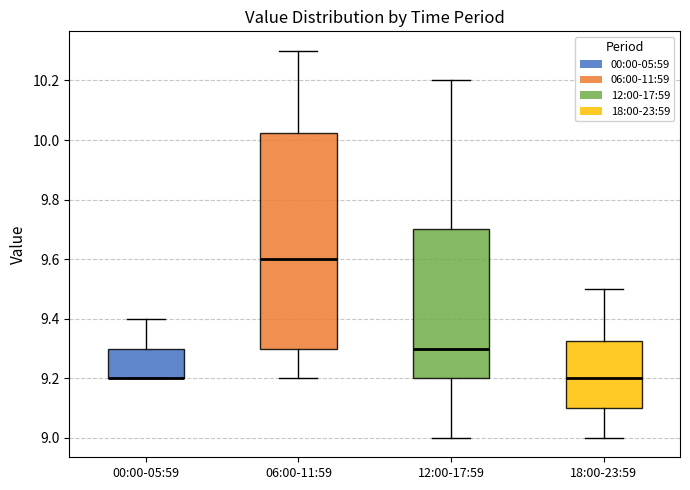

Where does the median line of the box for 06:00-11:59 sit on the y-axis? The values are not printed on the chart, so give them approximately, as read against the axis.

9.60